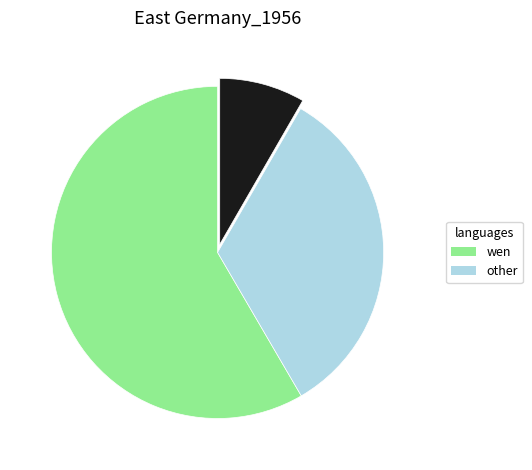

Is there any slice that represents more than half of the pie?

Yes